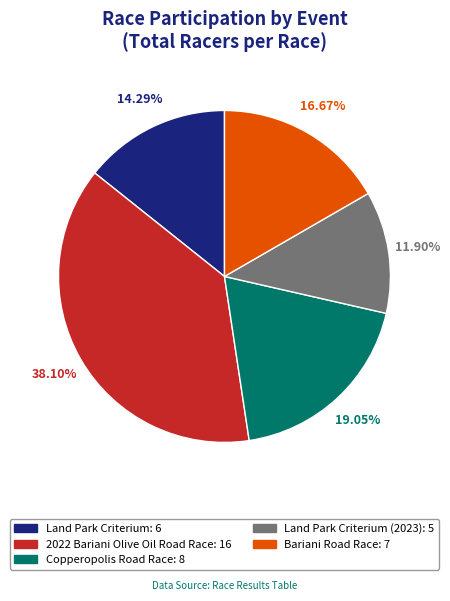

Does any single category account for the majority?

No